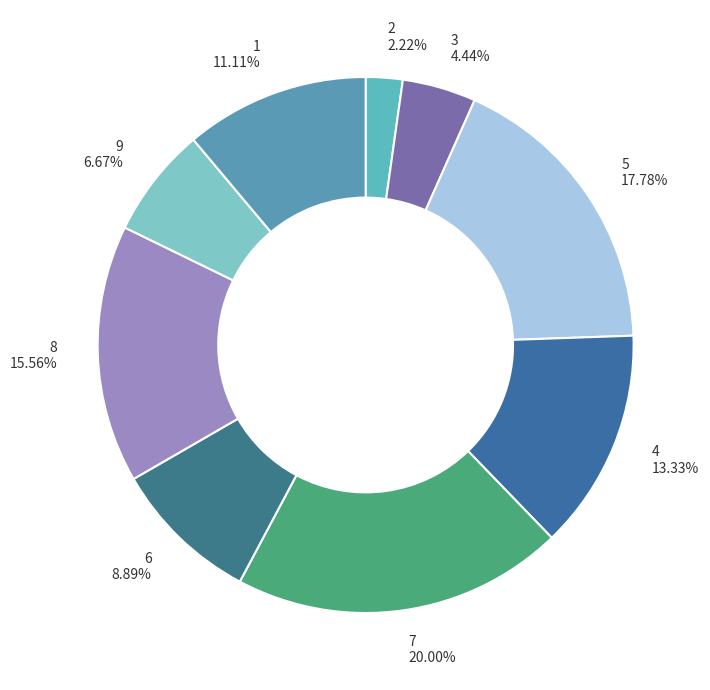

What percentage do 8 and 9 together represent?

22.2%